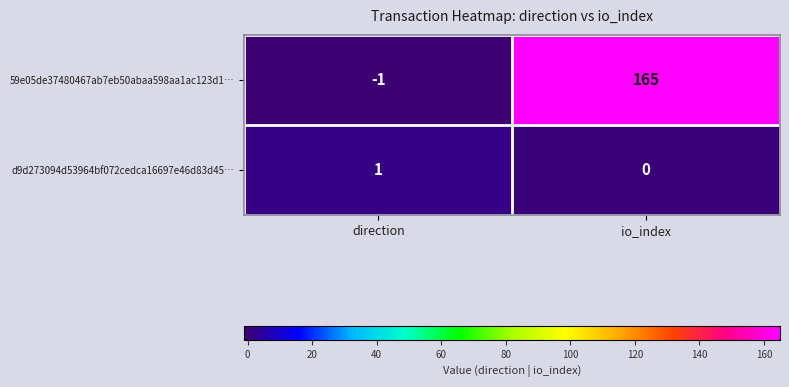

How many positive values does the 59e05de37480467ab7eb50abaa598aa1ac123d1… series have?

1